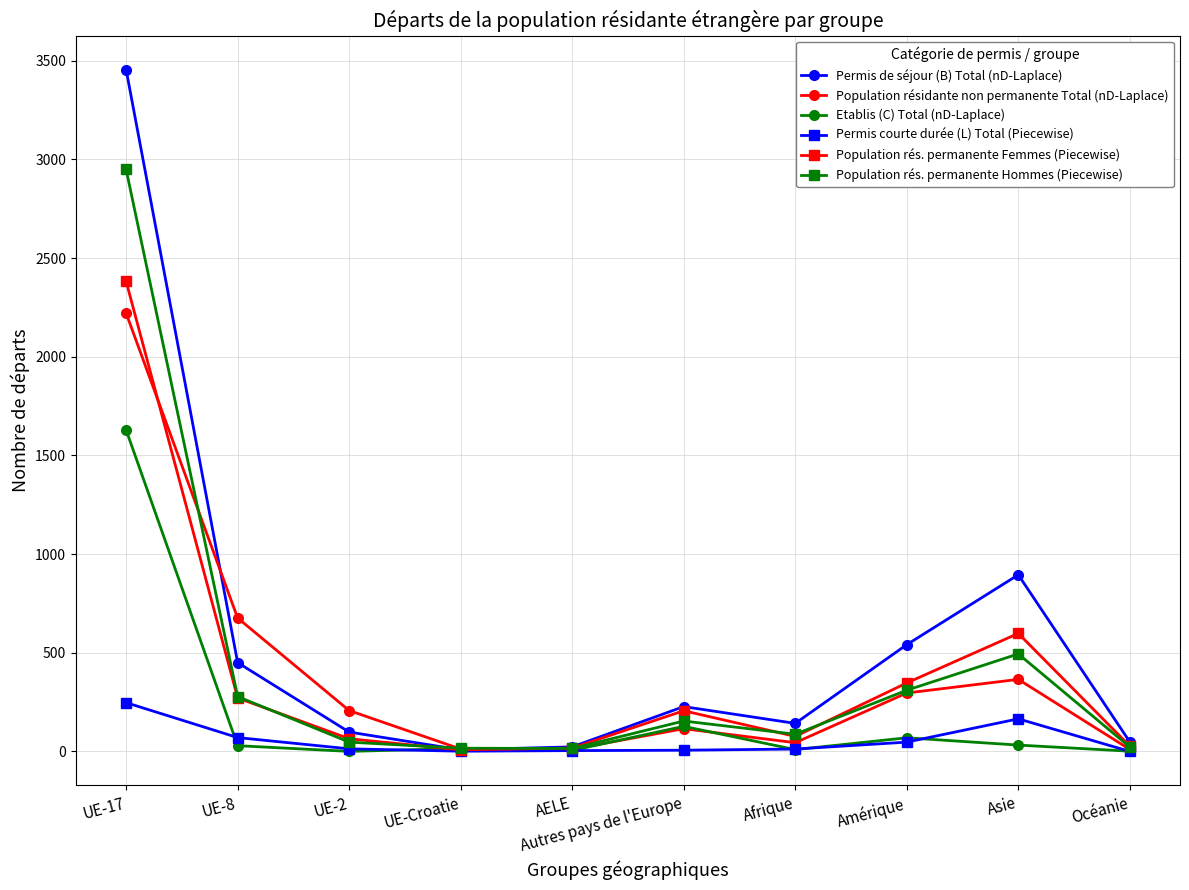

How many data points does each series have?

10